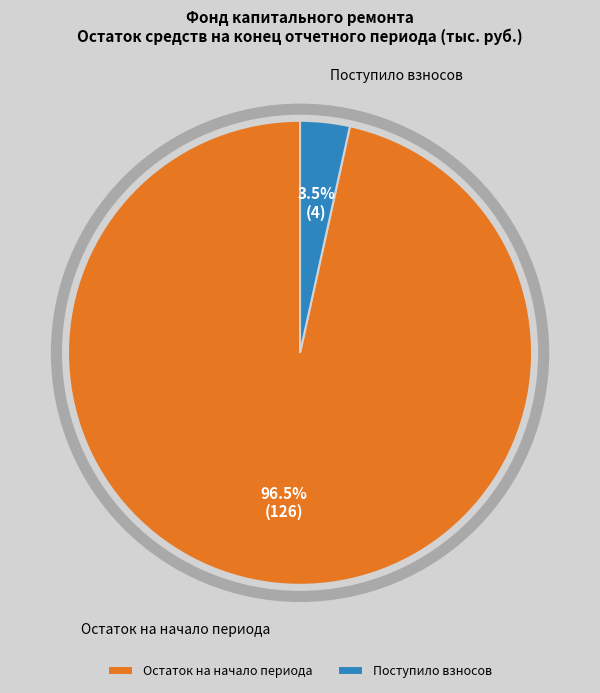

Between Остаток на начало периода and Поступило взносов, which is larger?

Остаток на начало периода